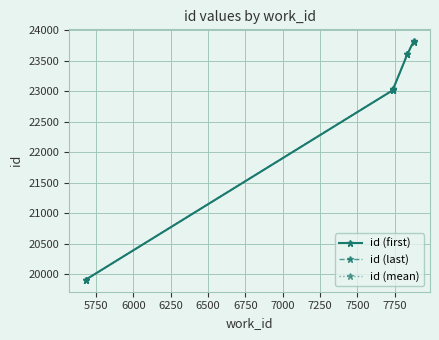

Which series has the widest spread of values?

id (last)